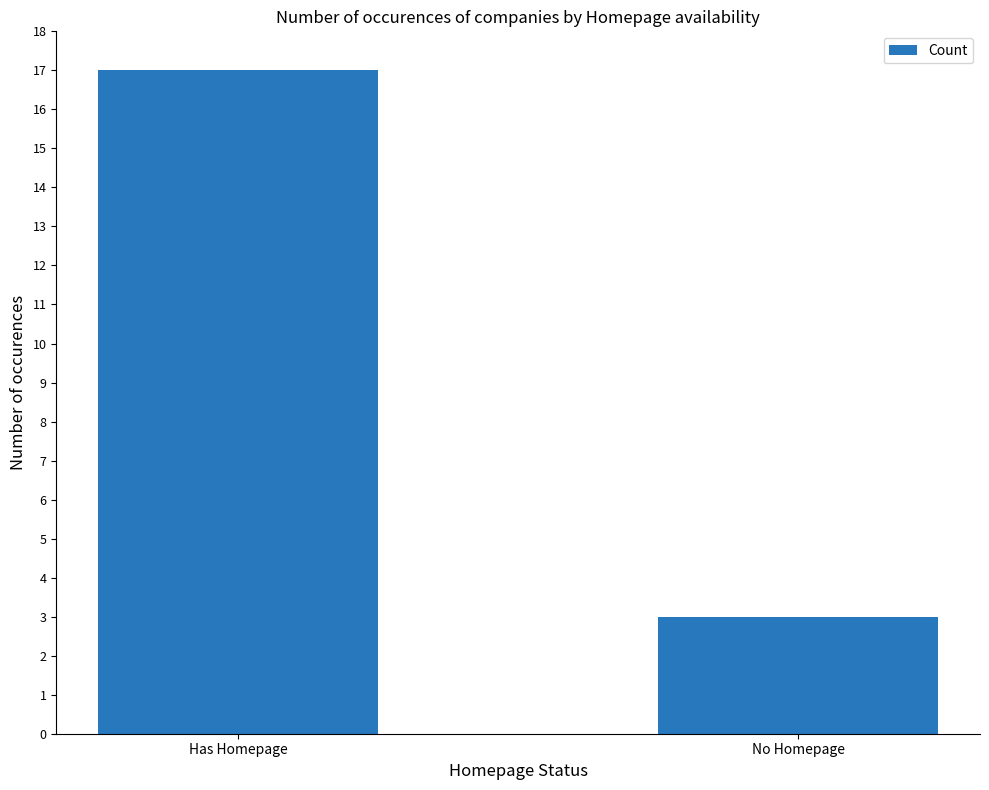

What is the sum of the values at No Homepage and Has Homepage?

20